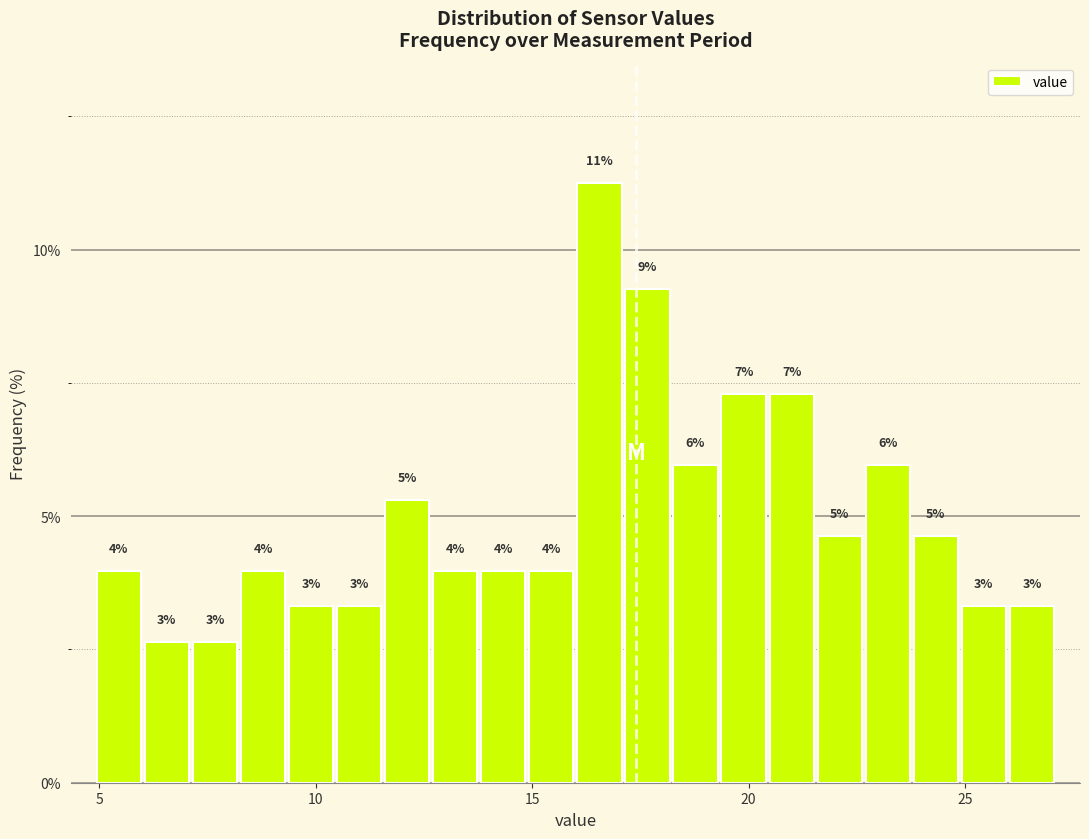

Read against the x-axis, roughly where is the centre of the tallest bar?

16.5